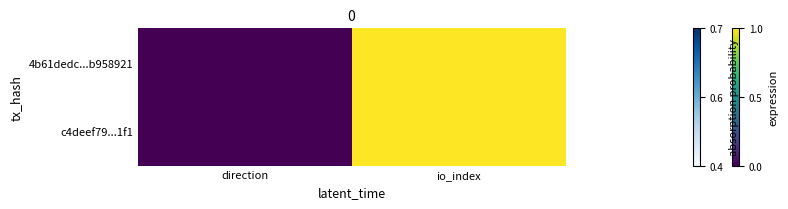

What is the maximum value shown in the chart?

1